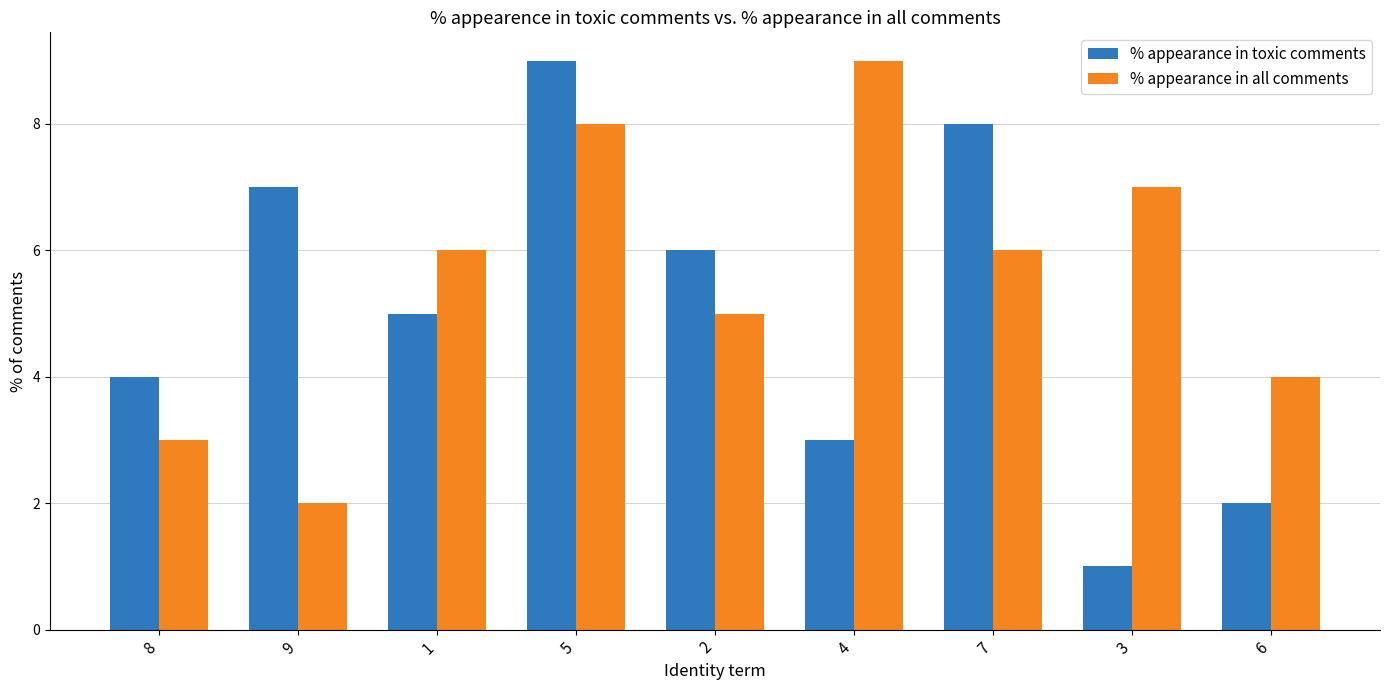

Reading right to left, what are all the values shown in this chart?

% appearance in toxic comments: 2	1	8	3	6	9	5	7	4
% appearance in all comments: 4	7	6	9	5	8	6	2	3